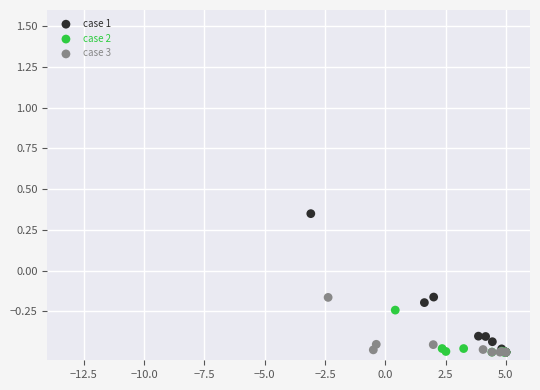

Which series has the largest Y range (max minus min)?

case 1